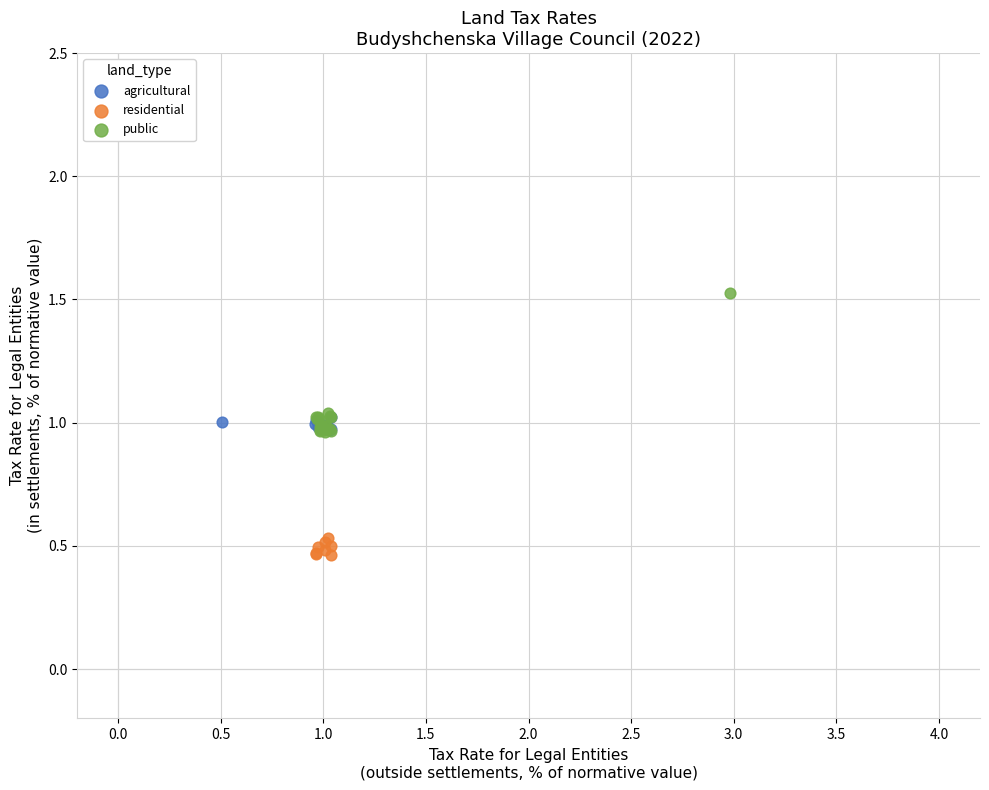

Which series reaches the maximum Y coordinate?

public